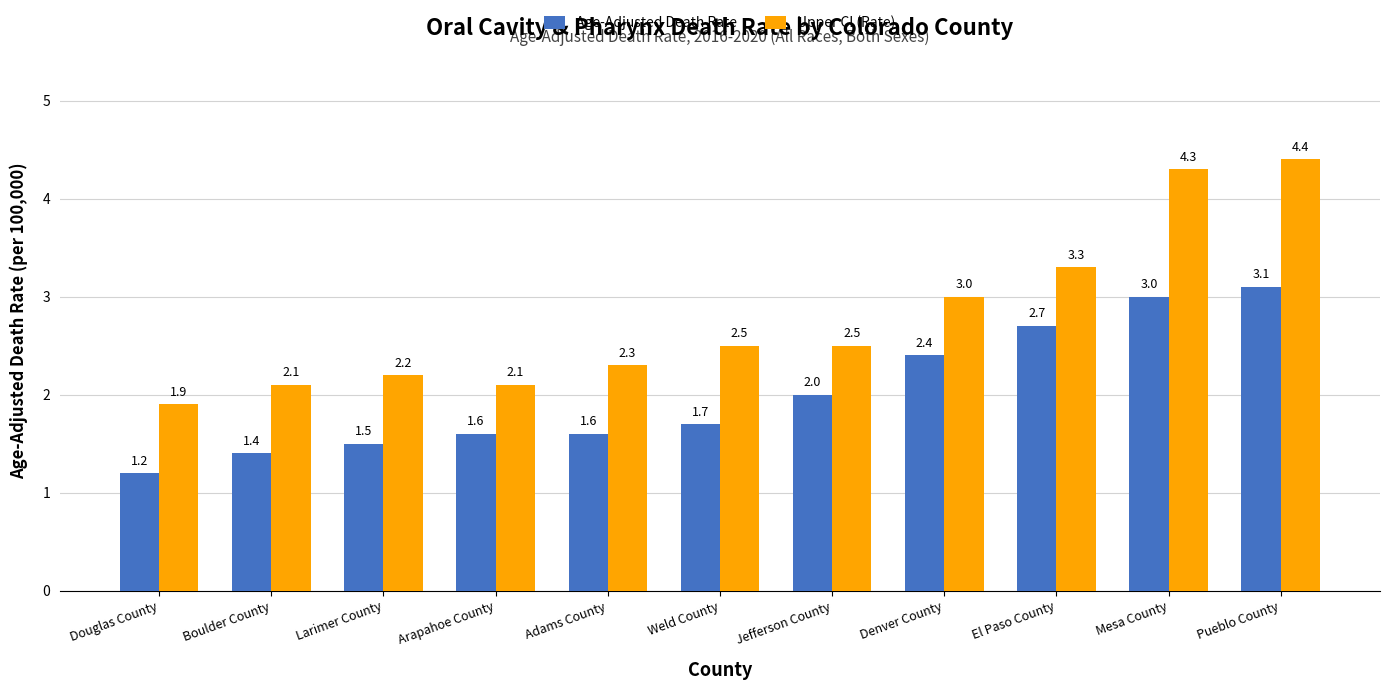

What is the maximum value for Upper CI (Rate)?

4.4